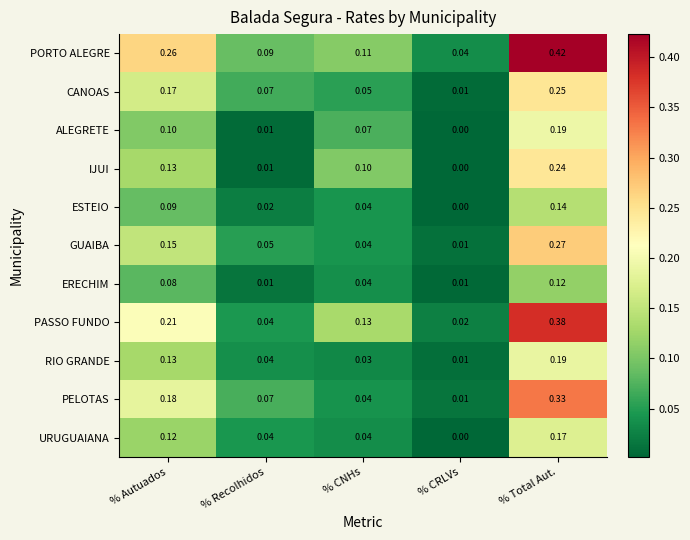

At which label does ESTEIO reach its peak?

% Total Aut.